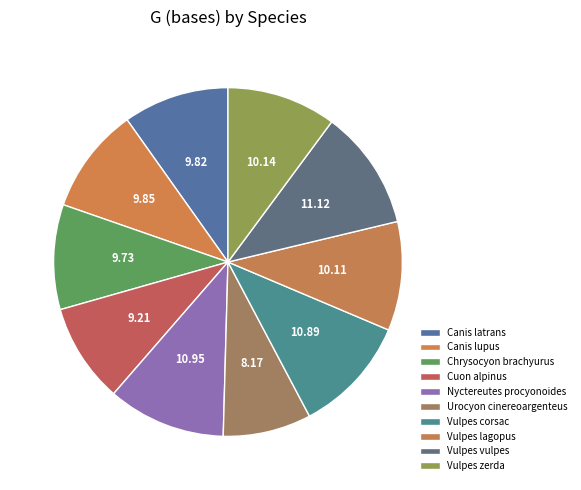

How many segments does this pie chart have?

10